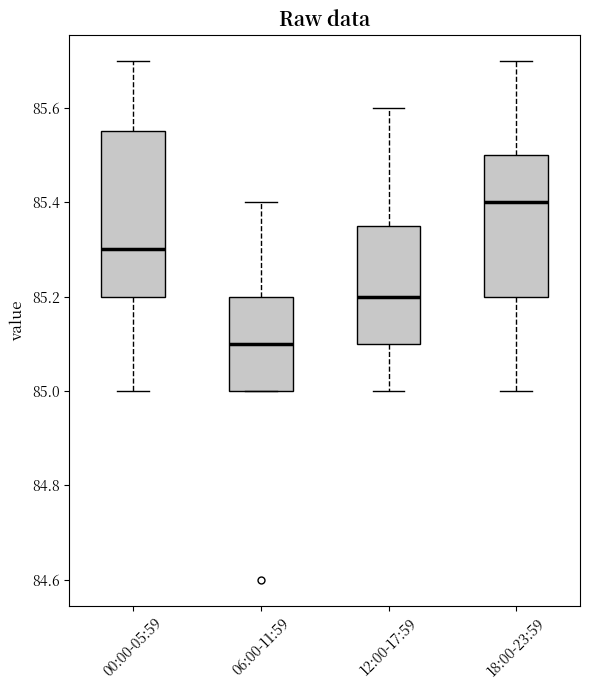

Which box's median line is the highest?

18:00-23:59